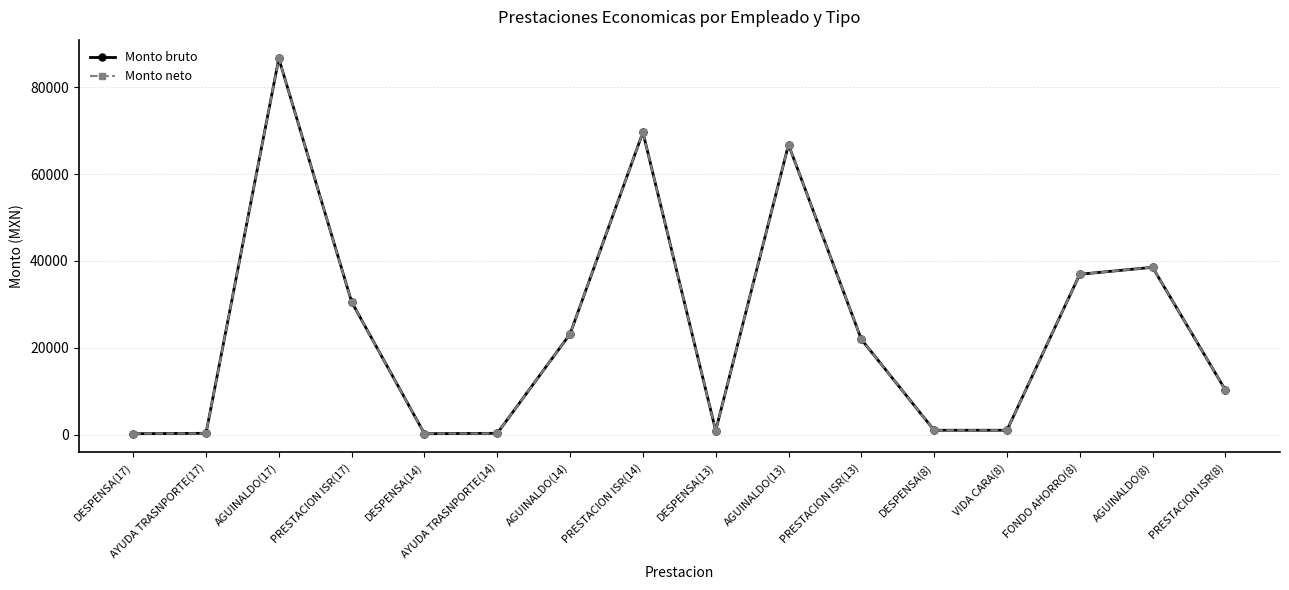

Which series has the largest range (max minus min)?

Monto bruto